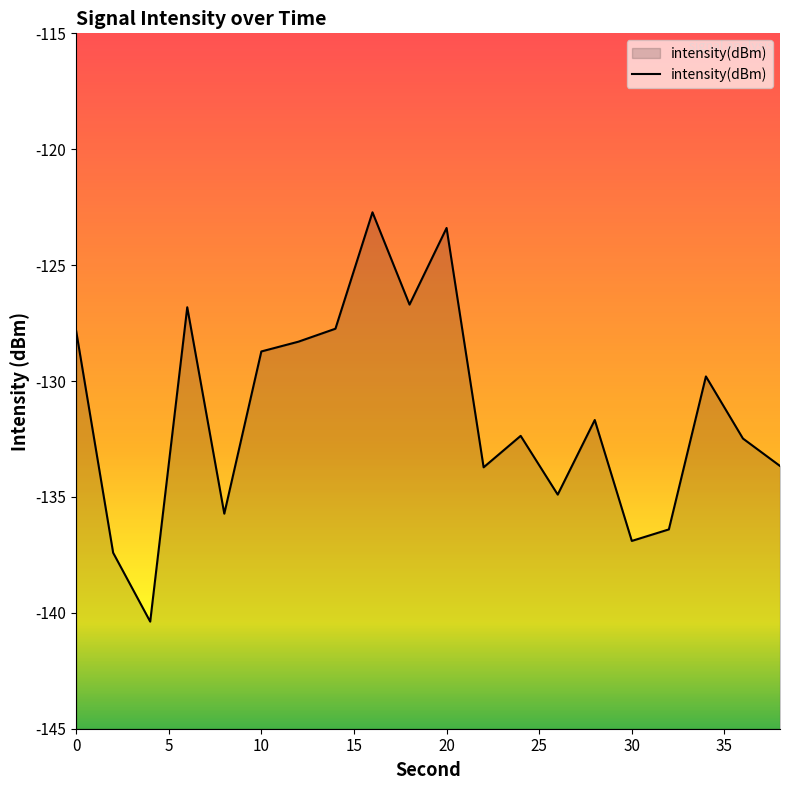

List the labels in order of value, largest first.

16, 20, 18, 6, 14, 0, 12, 10, 34, 28, 24, 36, 38, 22, 26, 8, 32, 30, 2, 4